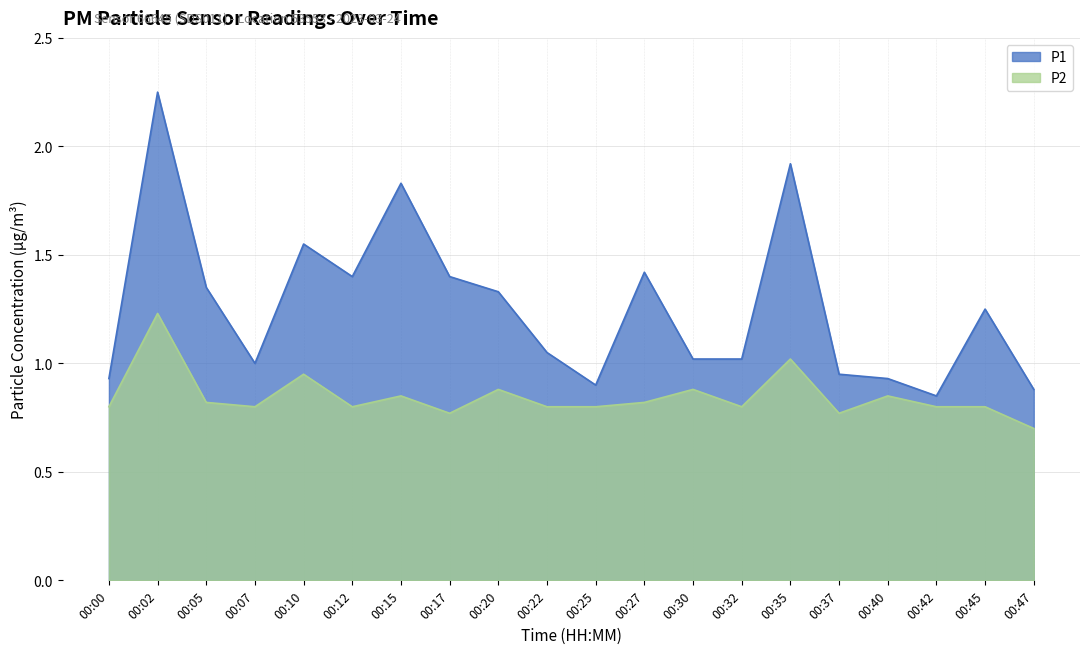

What is the average value of the P2 series?

0.8